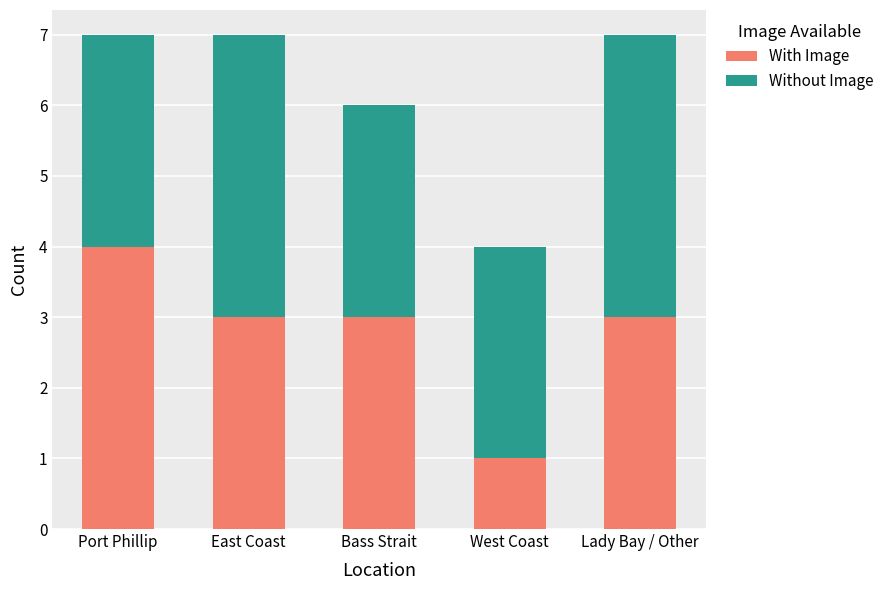

What is the total value across all series at East Coast?

7